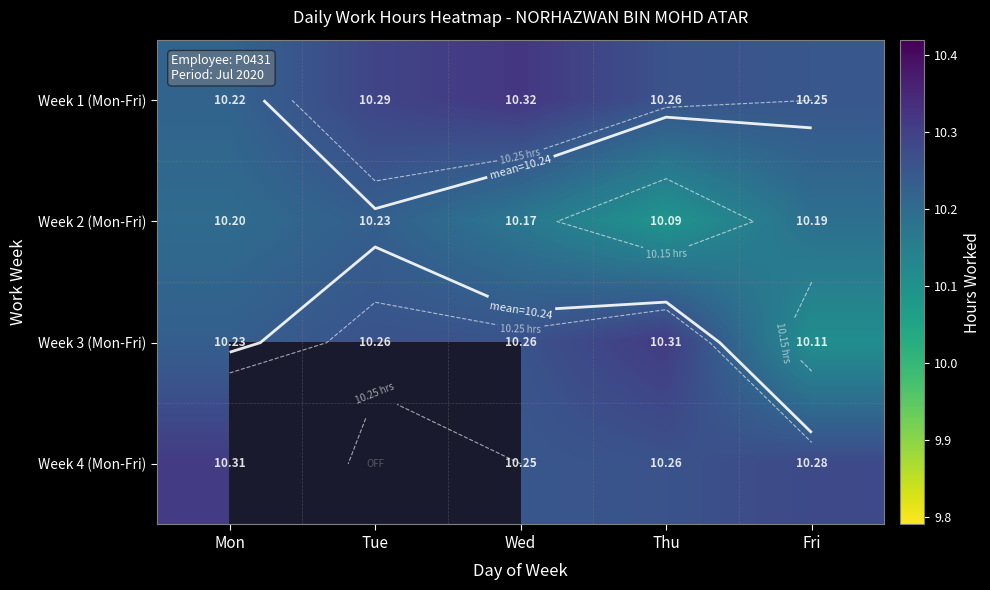

Rank the series by their average value, from highest to lowest.

Week 1 (Mon-Fri), Week 3 (Mon-Fri), Week 4 (Mon-Fri), Week 2 (Mon-Fri)